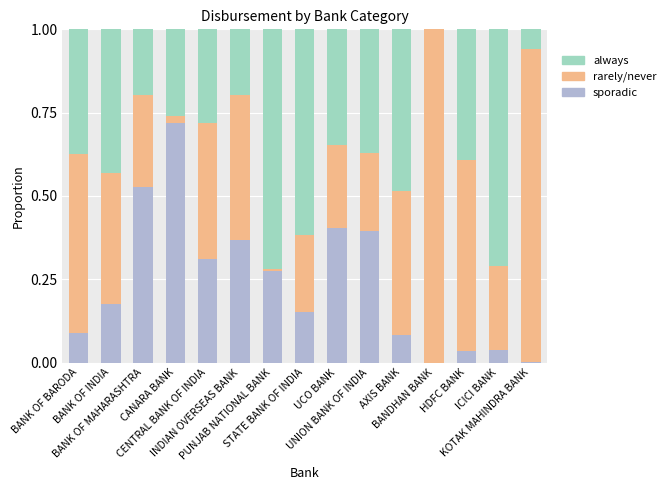

What is the total value across all series at HDFC BANK?

1.0